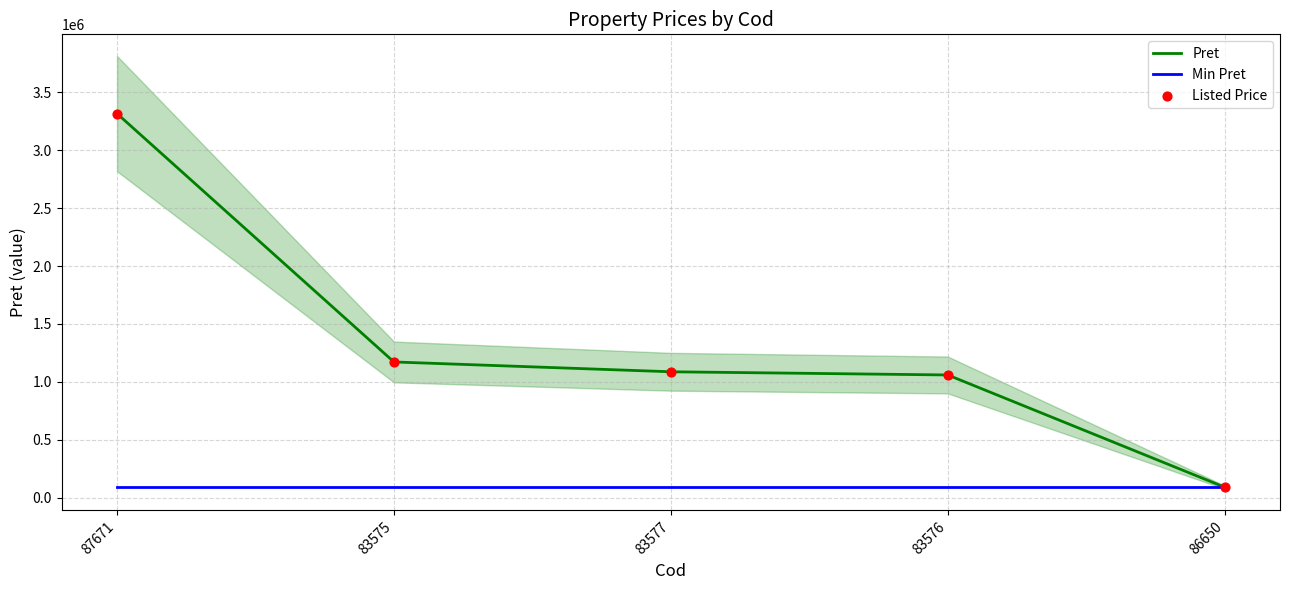

At how many categories does at least one series exceed 407002?

4